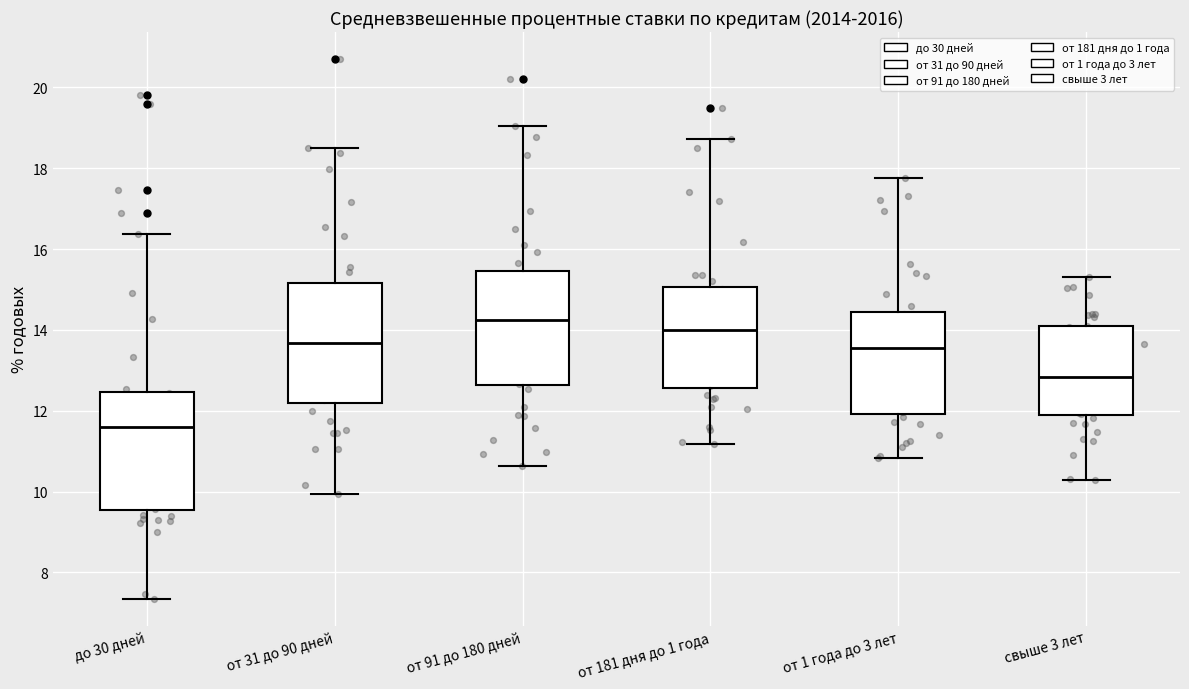

Which box's median line is the lowest?

до 30 дней